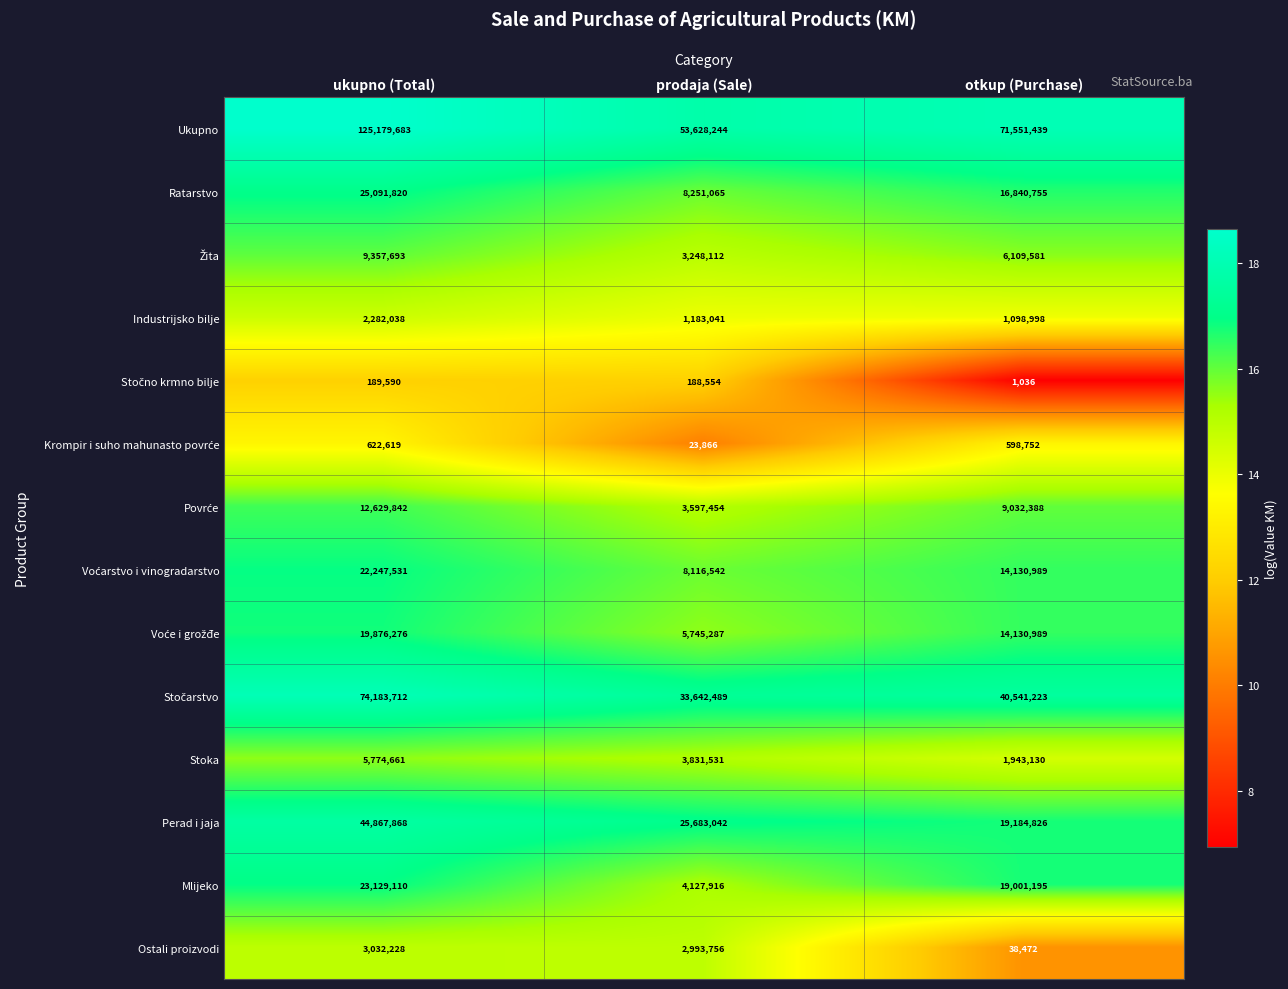

How many data points does each series have?

3